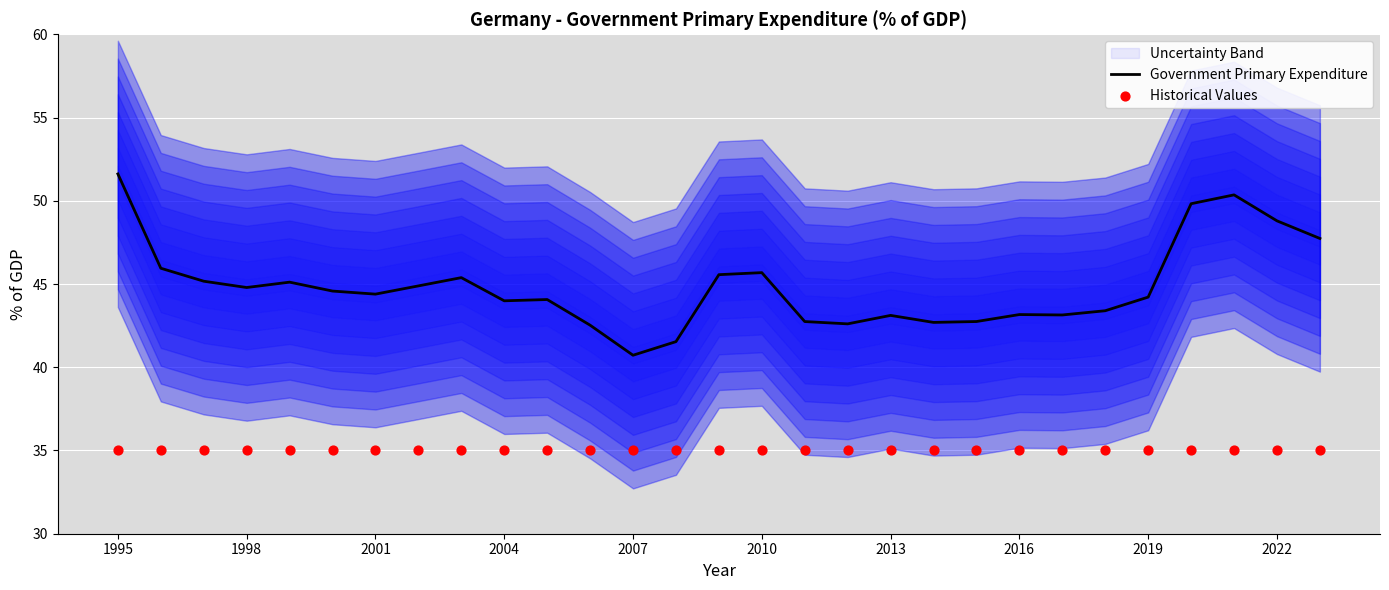

At which label does Government Primary Expenditure reach its peak?

1995